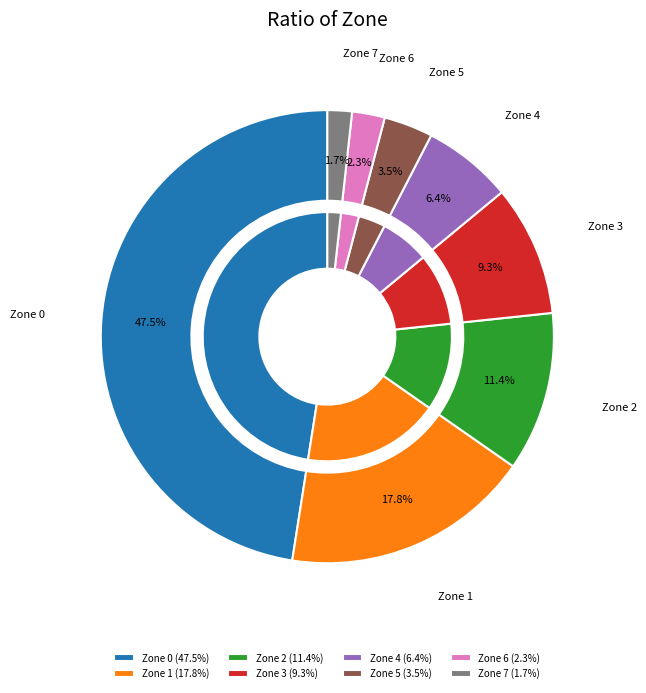

Approximately how many times larger is the value at Zone 2 compared to Zone 7?

6.5